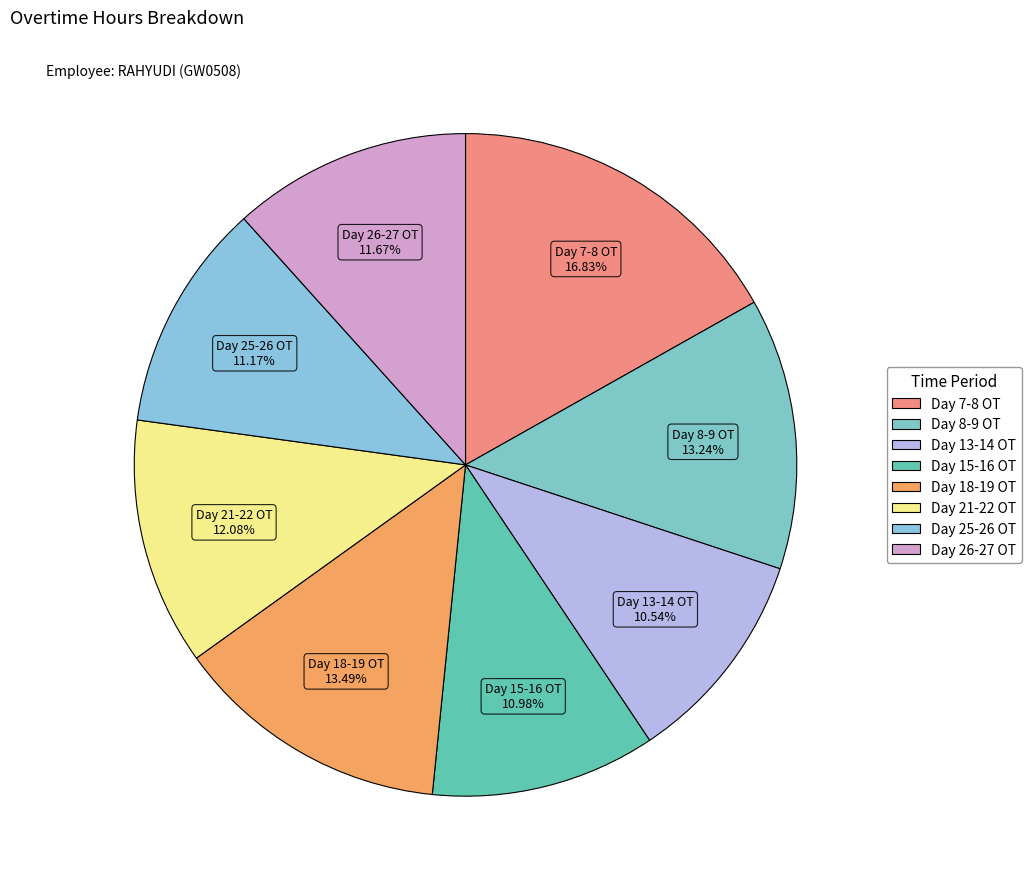

Count the number of slices in the pie.

8